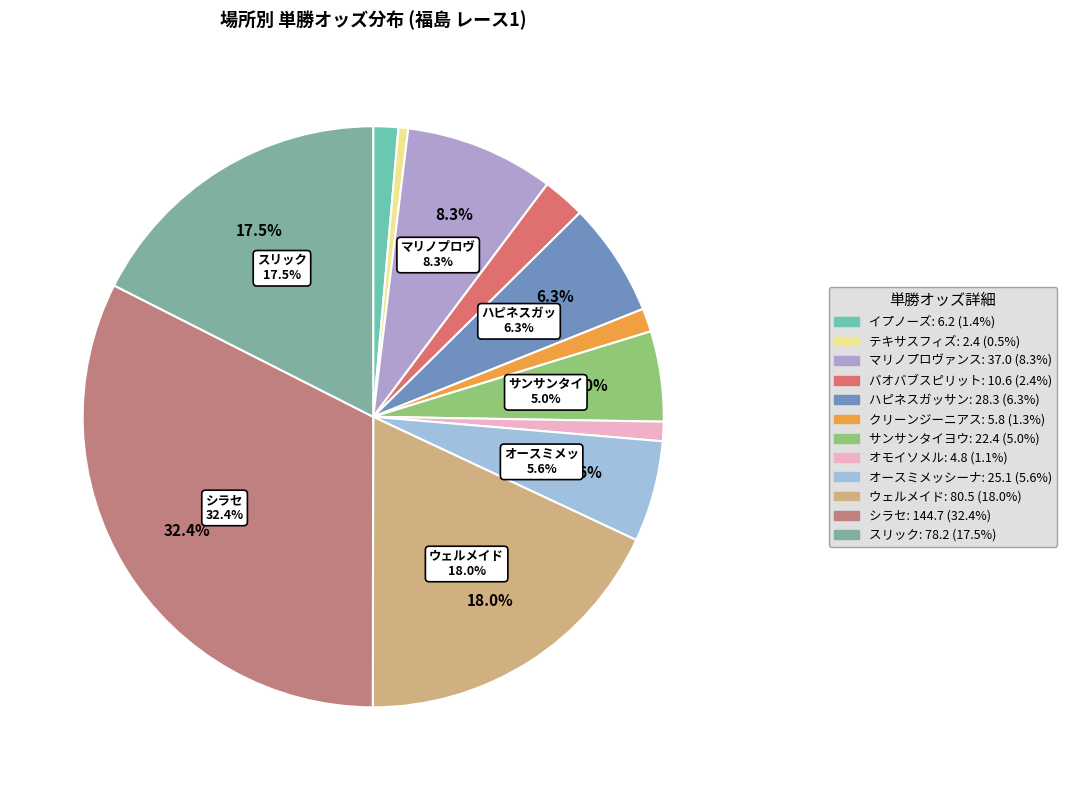

How many slices are in this pie chart?

12